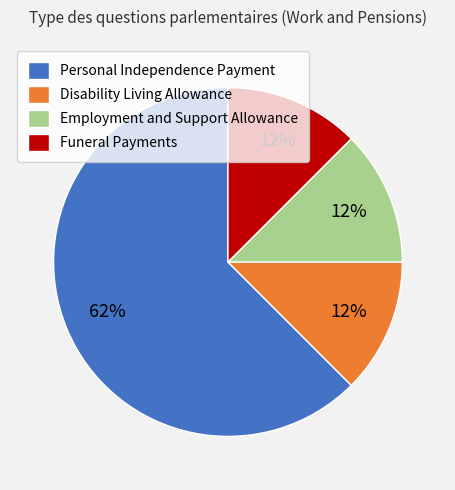

The Disability Living Allowance slice represents 12% of the pie. True or false?

True